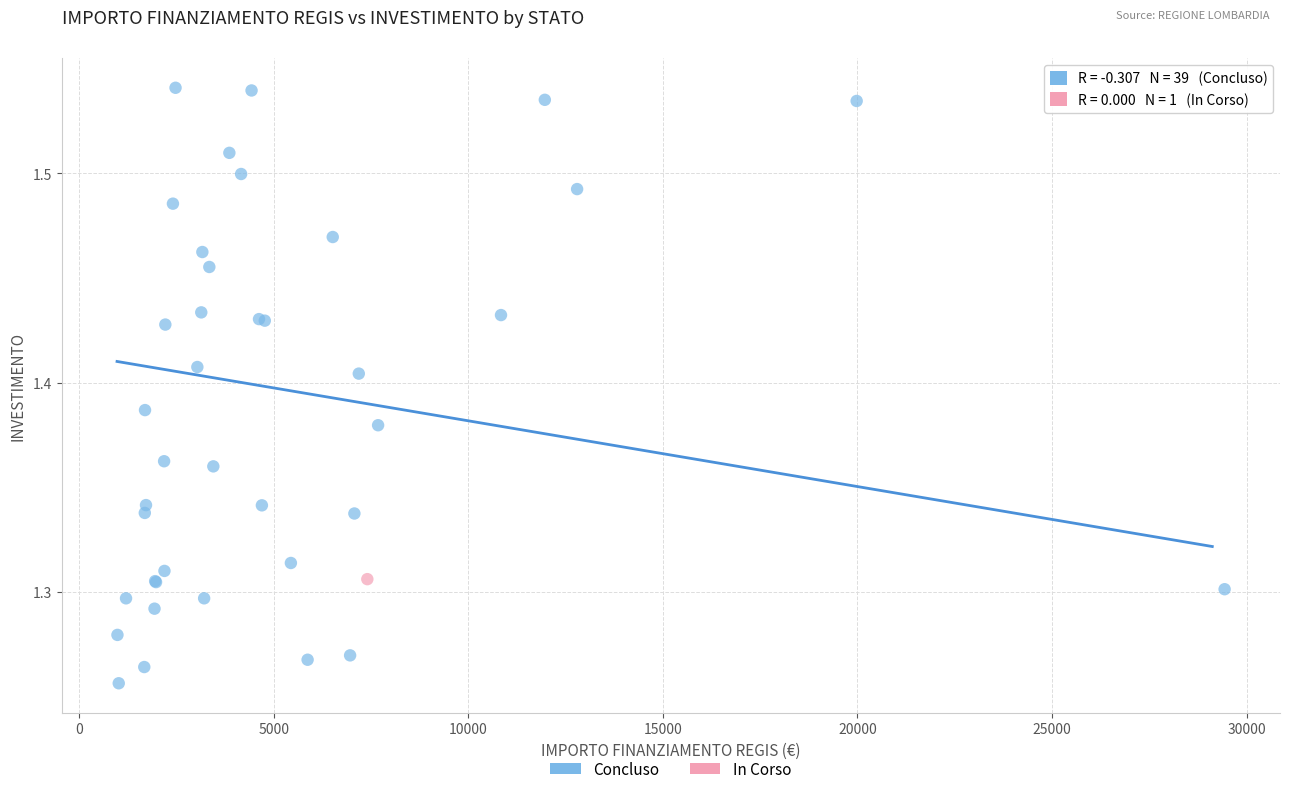

What are all the series names shown in the legend?

Concluso, In Corso